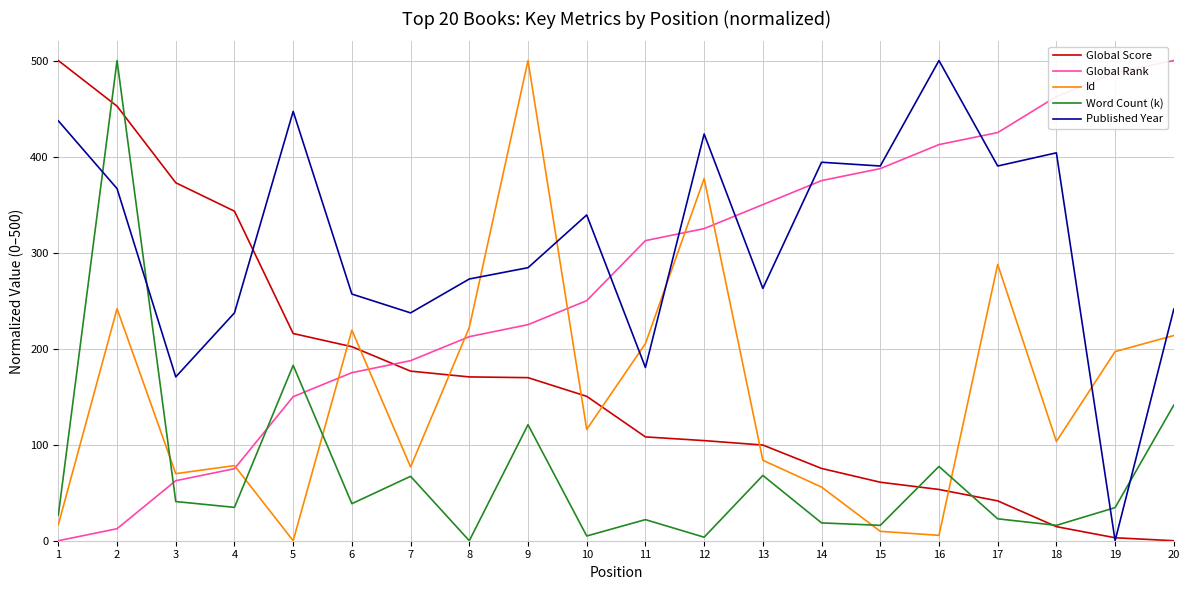

What is the sum of the Global Score values at 3 and 5?

588.5